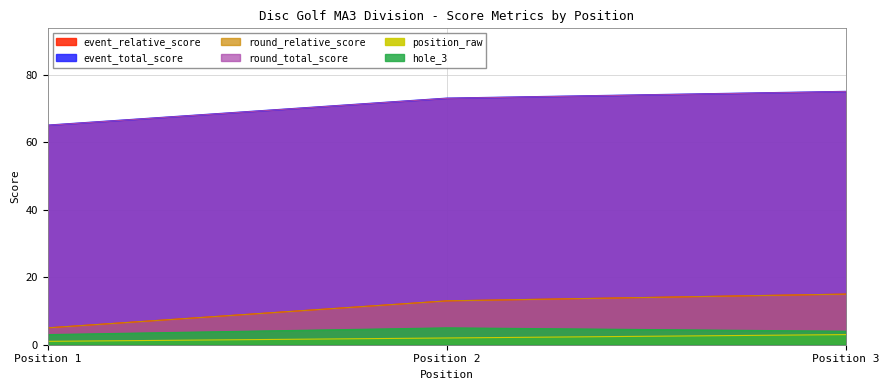

True or false: hole_3 has a value of 2 at Position 3.

False